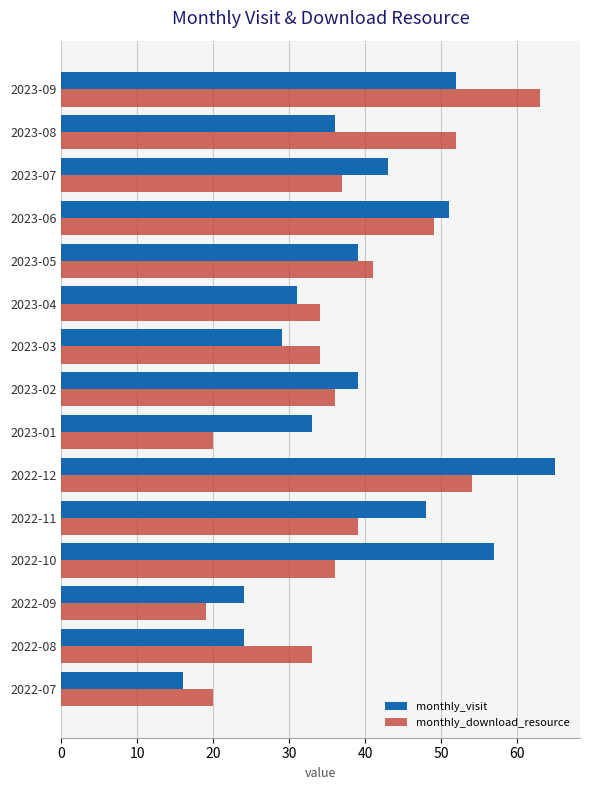

What is the approximate value of monthly_visit at 2023-04?

31